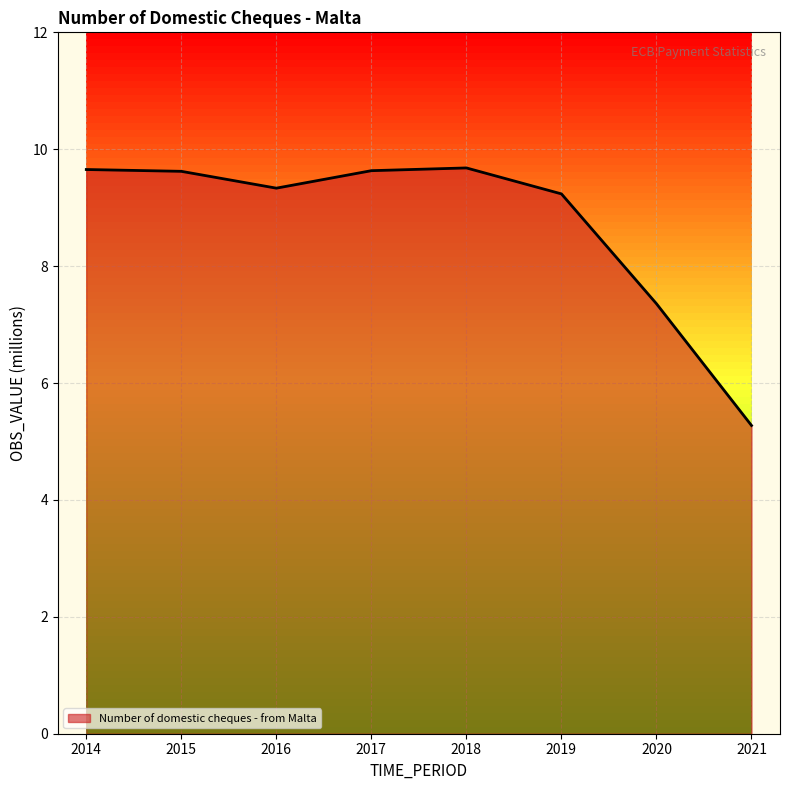

What is the sum of all values?

69.8